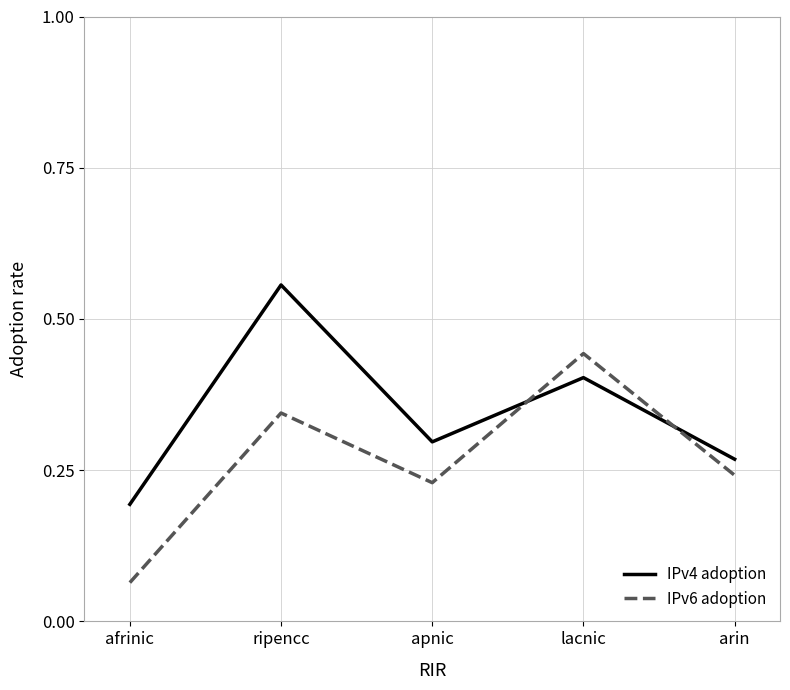

What is the sum of the IPv6 adoption values at lacnic and afrinic?

0.5